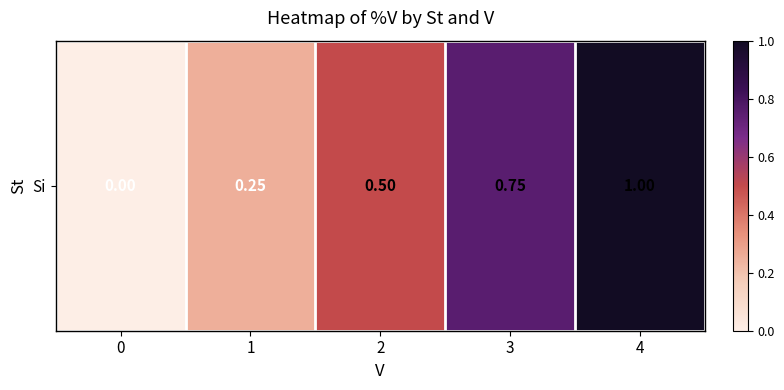

Reading left to right, extract all data points from this chart.

0=0.0	1=0.2	2=0.5	3=0.8	4=1.0